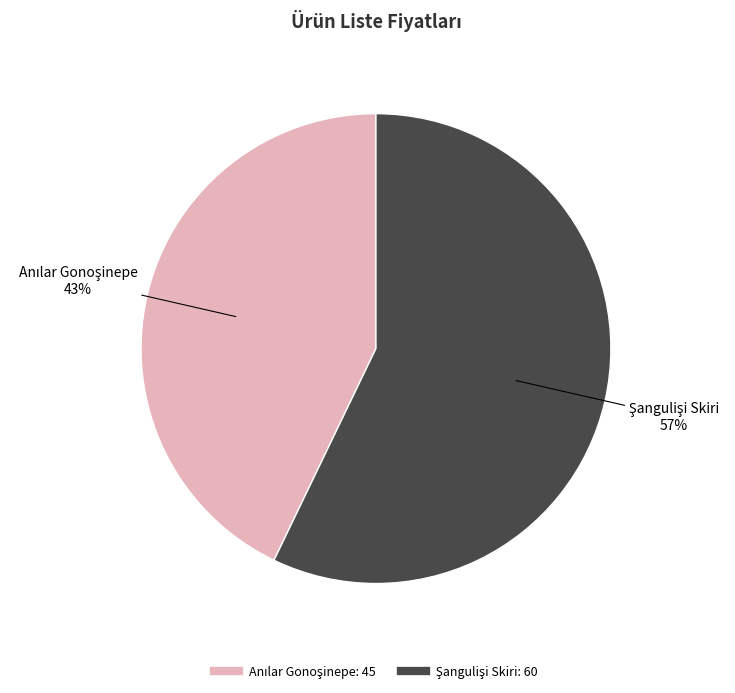

To the nearest percent, what is the average slice percentage?

50%